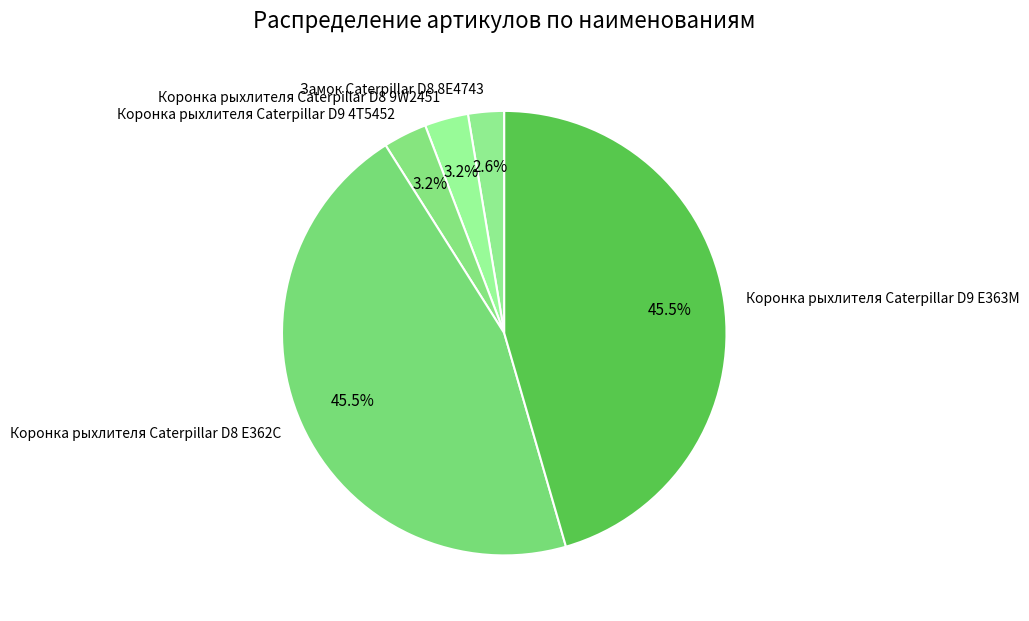

Do Коронка рыхлителя Caterpillar D9 E363M and Коронка рыхлителя Caterpillar D8 9W2451 together represent more than half of the pie?

No